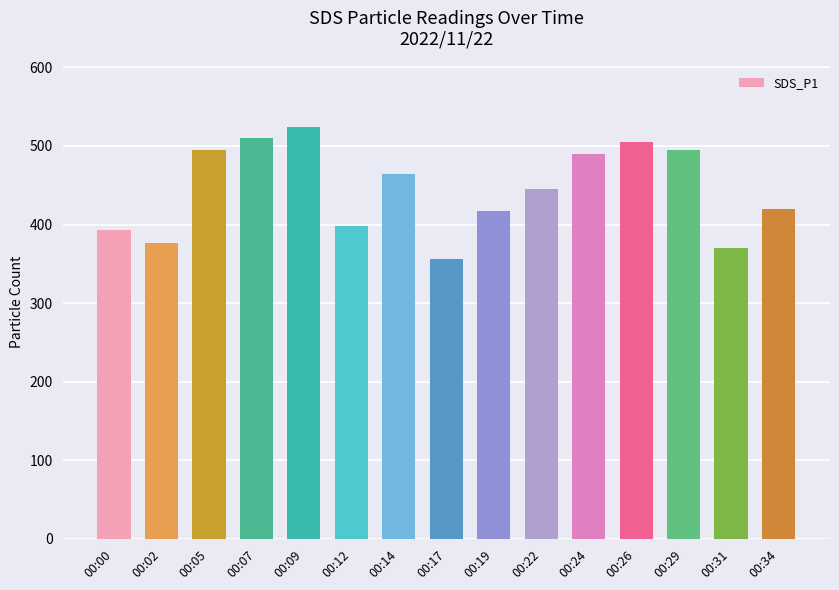

What is the difference between the values at 00:24 and 00:07?

19.9